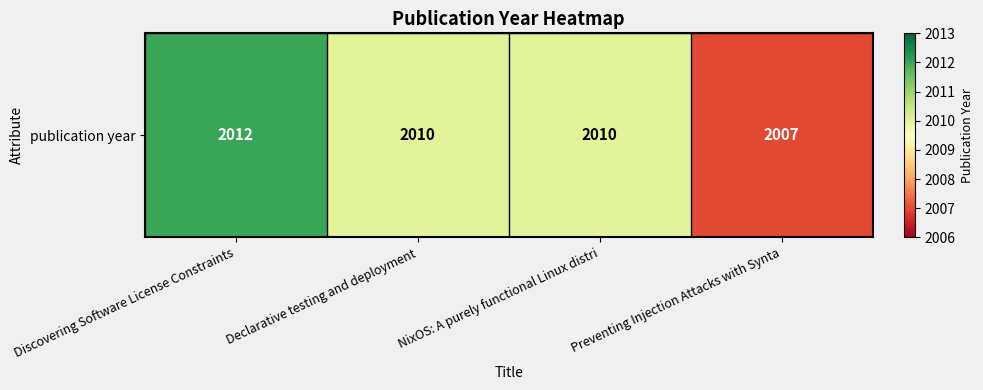

What is the greatest value displayed?

2012